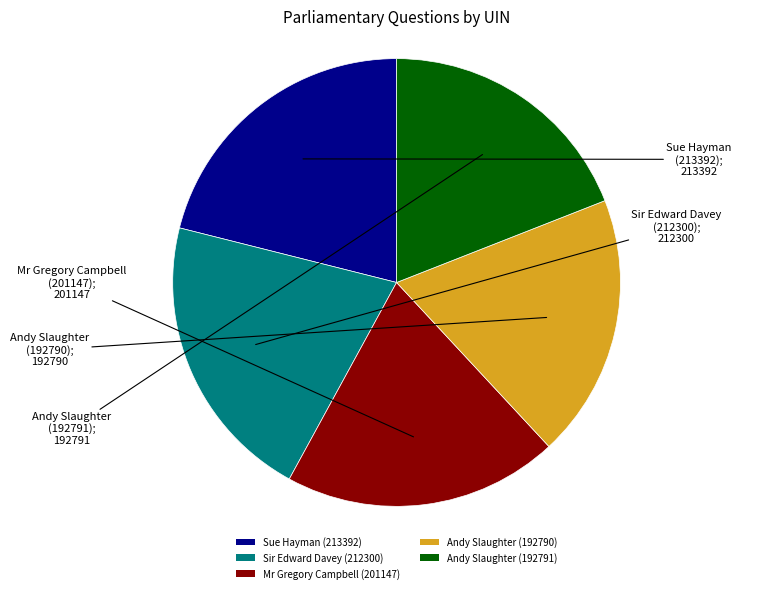

Approximately how many times larger is the value at Andy Slaughter (192790) compared to Mr Gregory Campbell (201147)?

1.0